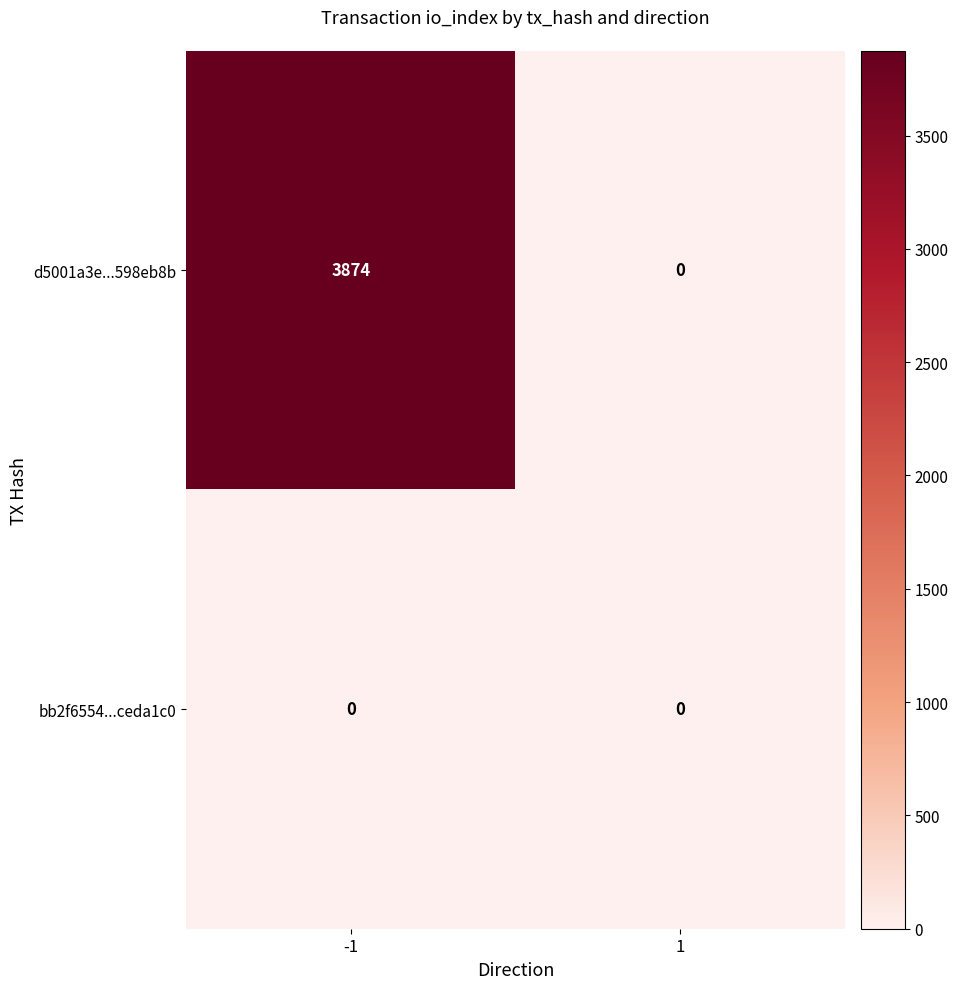

What is the sum of all d5001a3e...598eb8b values?

3874